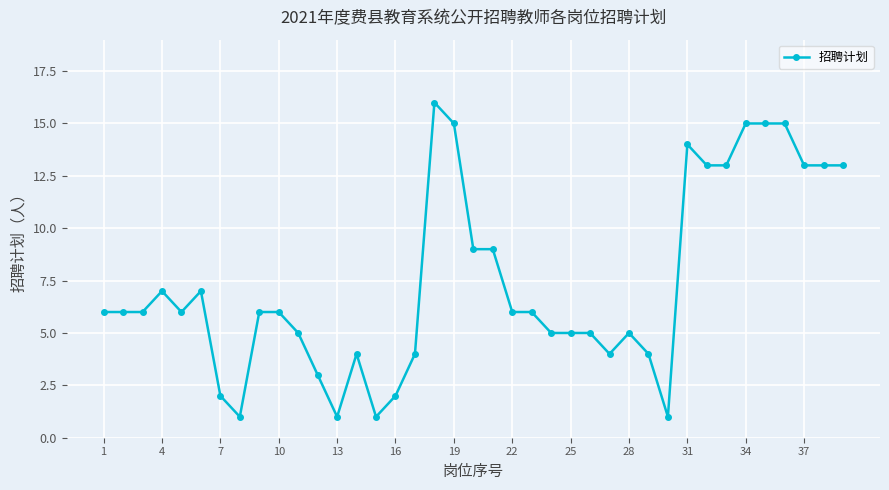

True or false: there are more than 2 points higher than both neighbors.

True